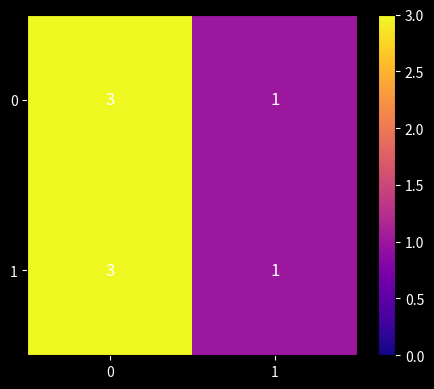

How many values in the 1 series are below 3?

1